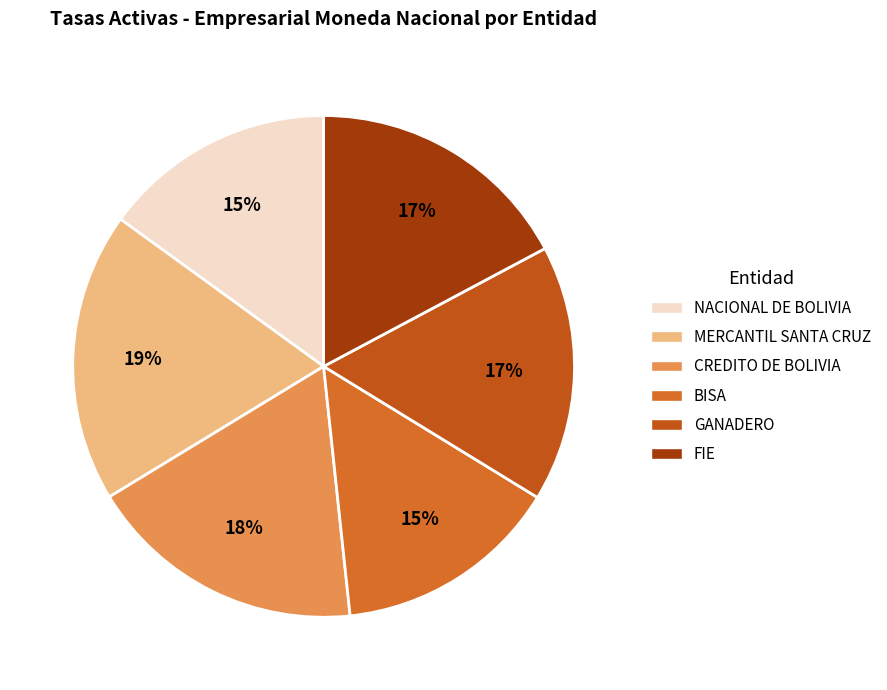

How many segments does this pie chart have?

6